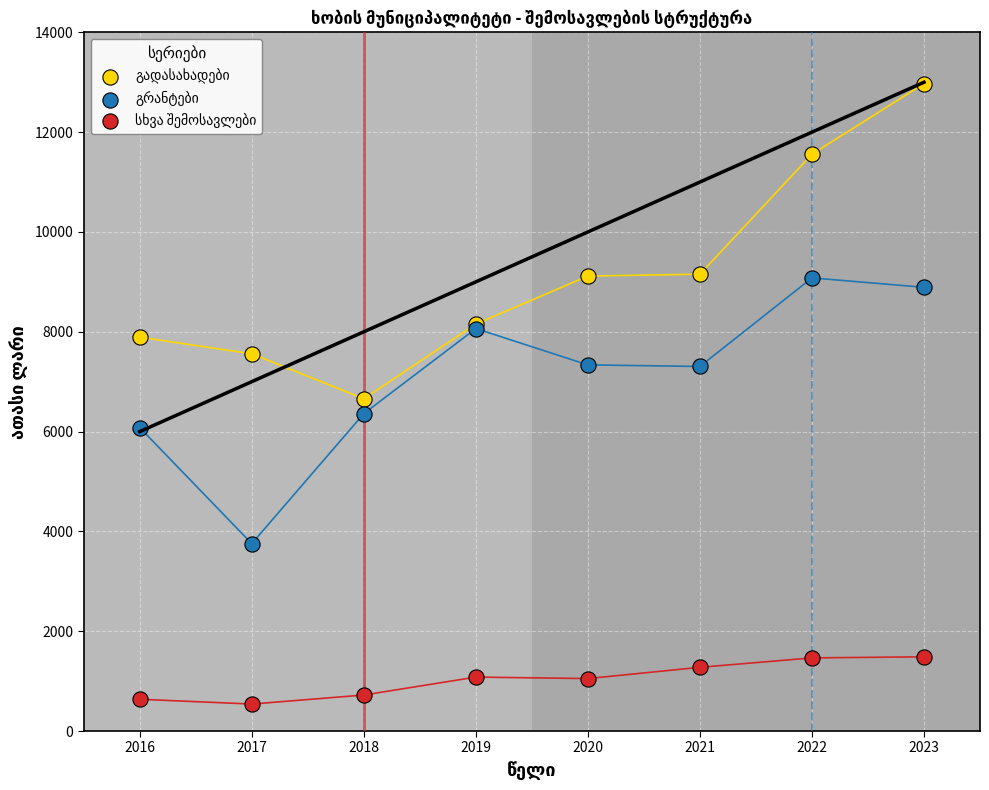

What is the X range (max minus min) for the scatter plot?

7.0